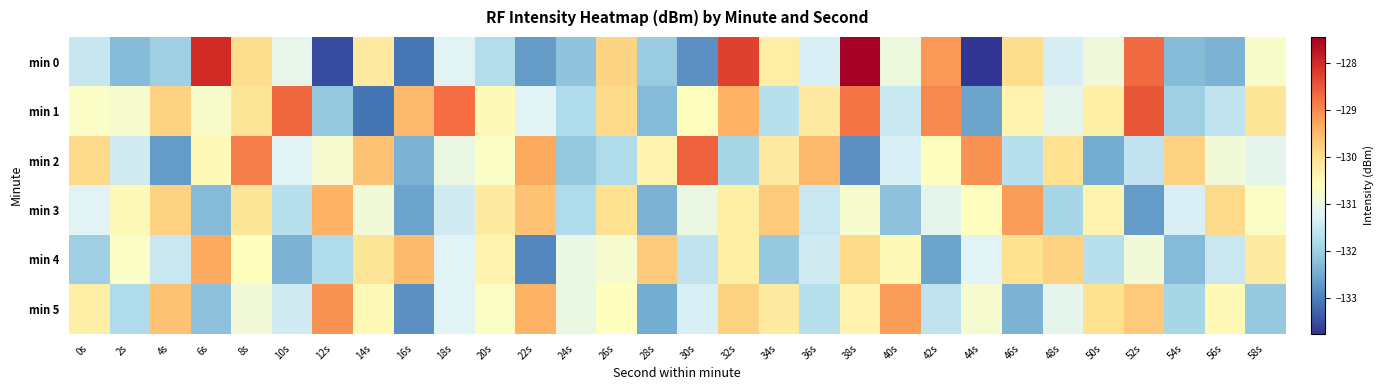

Reading left to right, what are all the values shown in this chart?

min 0: 0s=-131.5	2s=-132.3	4s=-132.0	6s=-128.0	8s=-129.9	10s=-131.1	12s=-133.5	14s=-130.2	16s=-133.1	18s=-131.2	20s=-131.8	22s=-132.7	24s=-132.2	26s=-129.8	28s=-132.1	30s=-132.8	32s=-128.3	34s=-130.2	36s=-131.3	38s=-127.5	40s=-130.9	42s=-129.1	44s=-133.8	46s=-129.9	48s=-131.3	50s=-130.9	52s=-128.7	54s=-132.3	56s=-132.4	58s=-130.8
min 1: 0s=-130.7	2s=-130.8	4s=-129.8	6s=-130.7	8s=-130.1	10s=-128.7	12s=-132.1	14s=-133.1	16s=-129.5	18s=-128.7	20s=-130.5	22s=-131.2	24s=-131.8	26s=-129.9	28s=-132.3	30s=-130.6	32s=-129.4	34s=-131.7	36s=-130.2	38s=-128.8	40s=-131.5	42s=-129.0	44s=-132.6	46s=-130.4	48s=-131.1	50s=-130.3	52s=-128.5	54s=-132.0	56s=-131.6	58s=-130.1
min 2: 0s=-129.9	2s=-131.4	4s=-132.7	6s=-130.5	8s=-128.9	10s=-131.2	12s=-130.8	14s=-129.6	16s=-132.4	18s=-131.0	20s=-130.7	22s=-129.3	24s=-132.1	26s=-131.8	28s=-130.4	30s=-128.6	32s=-131.9	34s=-130.2	36s=-129.5	38s=-132.8	40s=-131.3	42s=-130.6	44s=-129.1	46s=-131.7	48s=-130.0	50s=-132.5	52s=-131.6	54s=-129.8	56s=-130.9	58s=-131.1
min 3: 0s=-131.2	2s=-130.5	4s=-129.8	6s=-132.3	8s=-130.1	10s=-131.7	12s=-129.4	14s=-130.9	16s=-132.6	18s=-131.4	20s=-130.2	22s=-129.6	24s=-131.8	26s=-130.0	28s=-132.4	30s=-131.0	32s=-130.3	34s=-129.7	36s=-131.5	38s=-130.8	40s=-132.2	42s=-131.1	44s=-130.6	46s=-129.2	48s=-131.9	50s=-130.4	52s=-132.7	54s=-131.3	56s=-129.9	58s=-130.7
min 4: 0s=-132.0	2s=-130.7	4s=-131.5	6s=-129.3	8s=-130.6	10s=-132.4	12s=-131.8	14s=-130.1	16s=-129.5	18s=-131.2	20s=-130.4	22s=-132.9	24s=-131.0	26s=-130.8	28s=-129.7	30s=-131.6	32s=-130.3	34s=-132.1	36s=-131.4	38s=-129.9	40s=-130.5	42s=-132.6	44s=-131.2	46s=-130.0	48s=-129.8	50s=-131.7	52s=-130.9	54s=-132.3	56s=-131.5	58s=-130.2
min 5: 0s=-130.3	2s=-131.8	4s=-129.6	6s=-132.2	8s=-130.9	10s=-131.4	12s=-129.1	14s=-130.5	16s=-132.8	18s=-131.2	20s=-130.7	22s=-129.4	24s=-131.0	26s=-130.6	28s=-132.5	30s=-131.3	32s=-129.8	34s=-130.2	36s=-131.7	38s=-130.4	40s=-129.2	42s=-131.6	44s=-130.8	46s=-132.4	48s=-131.1	50s=-130.0	52s=-129.7	54s=-131.9	56s=-130.5	58s=-132.1